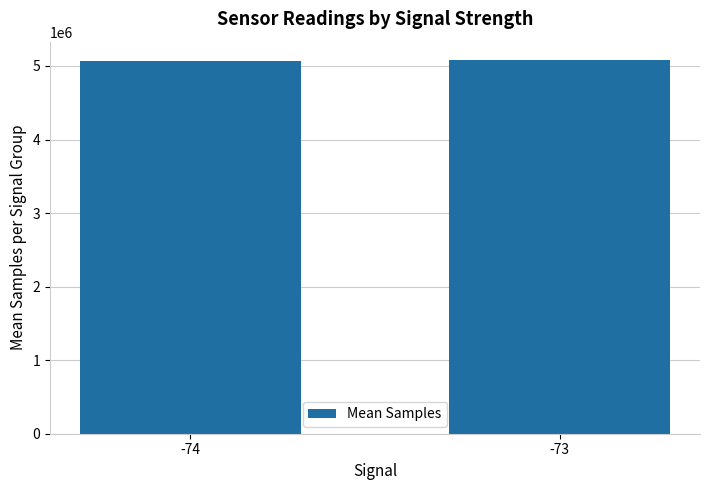

What is the maximum value shown in the chart?

5076441.7